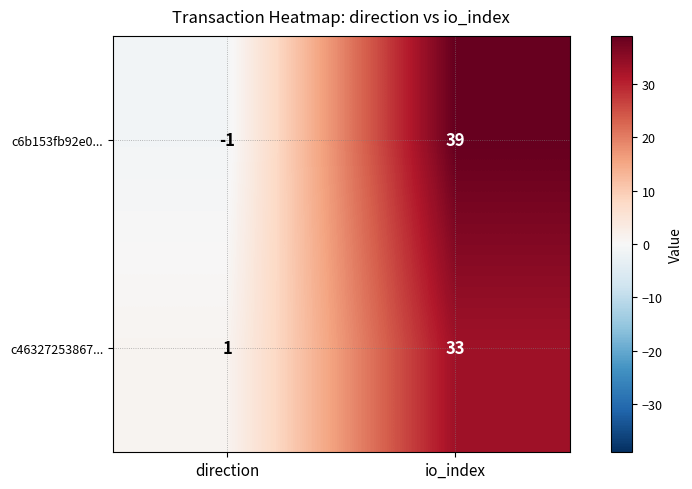

What value does the c6b153fb92e0... series have at io_index?

39